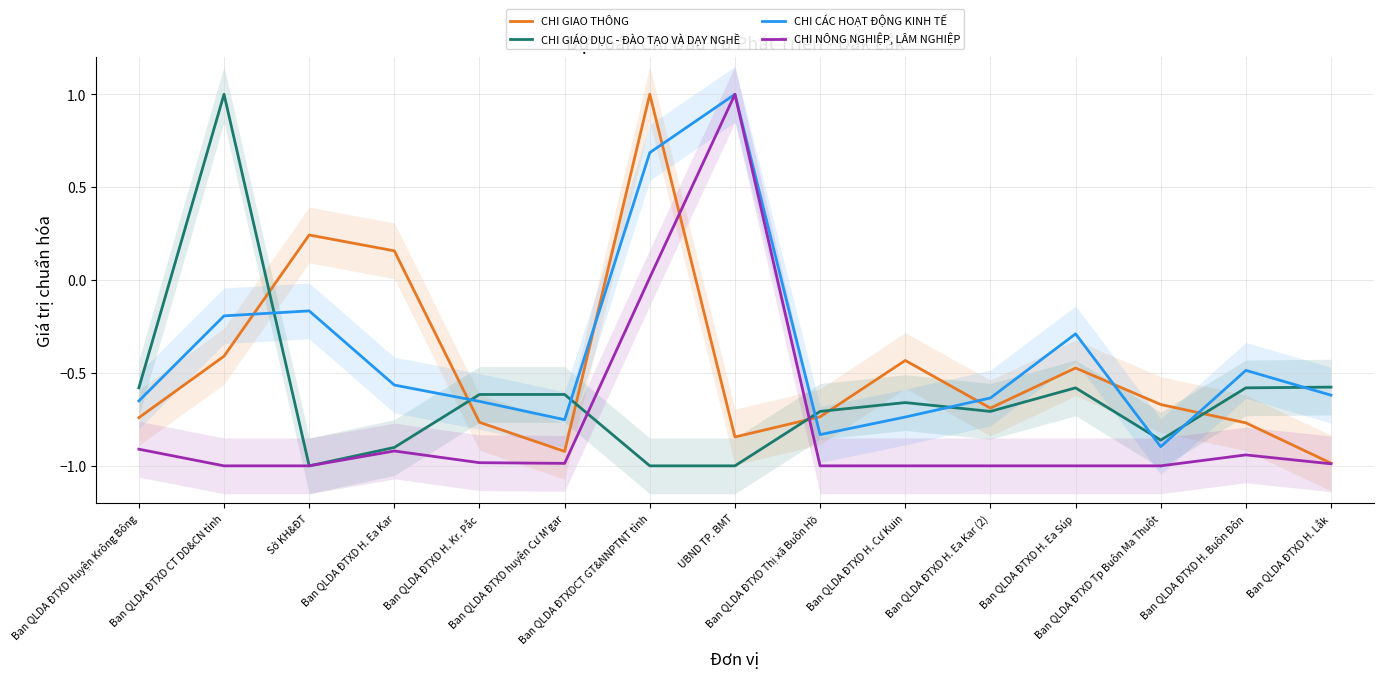

At Ban QLDA ĐTXD H. Ea Súp, list the series in order from largest to smallest.

CHI CÁC HOẠT ĐỘNG KINH TẾ, CHI GIAO THÔNG, CHI GIÁO DỤC - ĐÀO TẠO VÀ DẠY NGHỀ, CHI NÔNG NGHIỆP, LÂM NGHIỆP